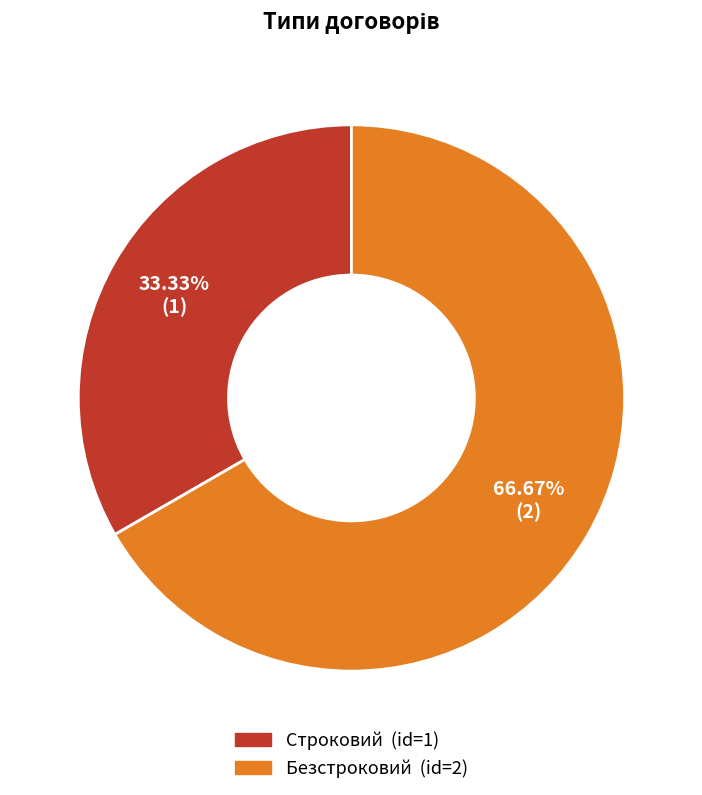

To the nearest percent, what percentage of the pie is Строковий?

33%